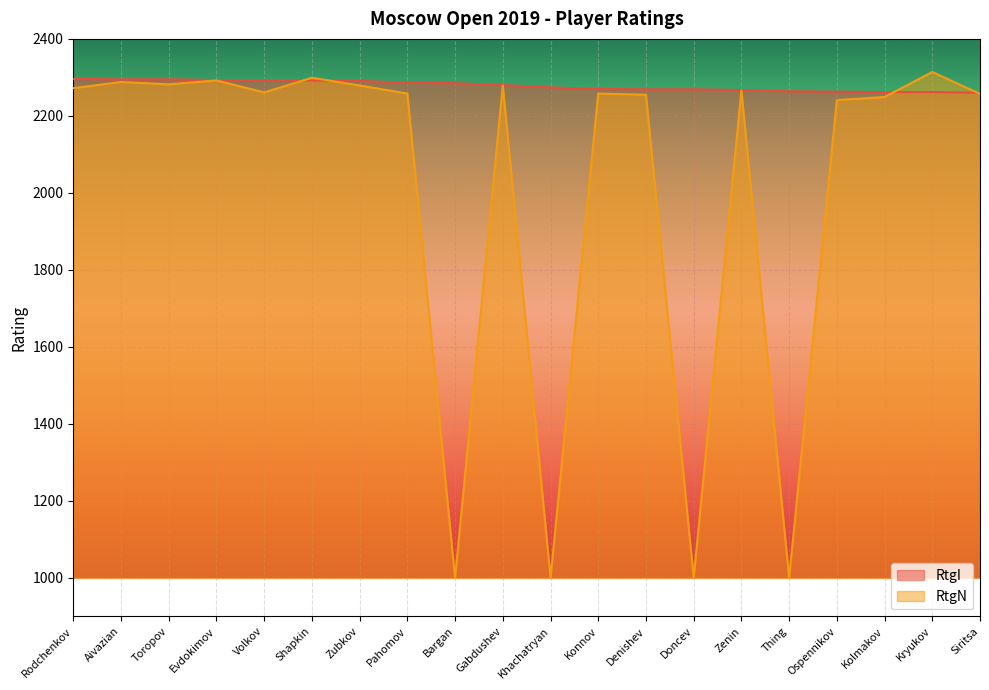

How many lines are shown in the chart?

2